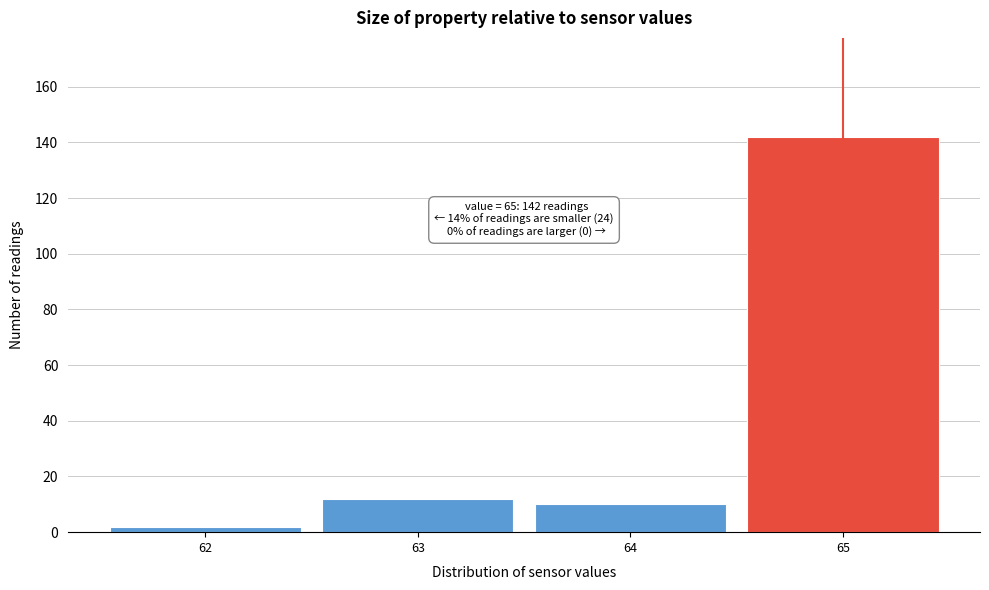

Over which range of the x-axis is the bar tallest?

64.5 to 65.5